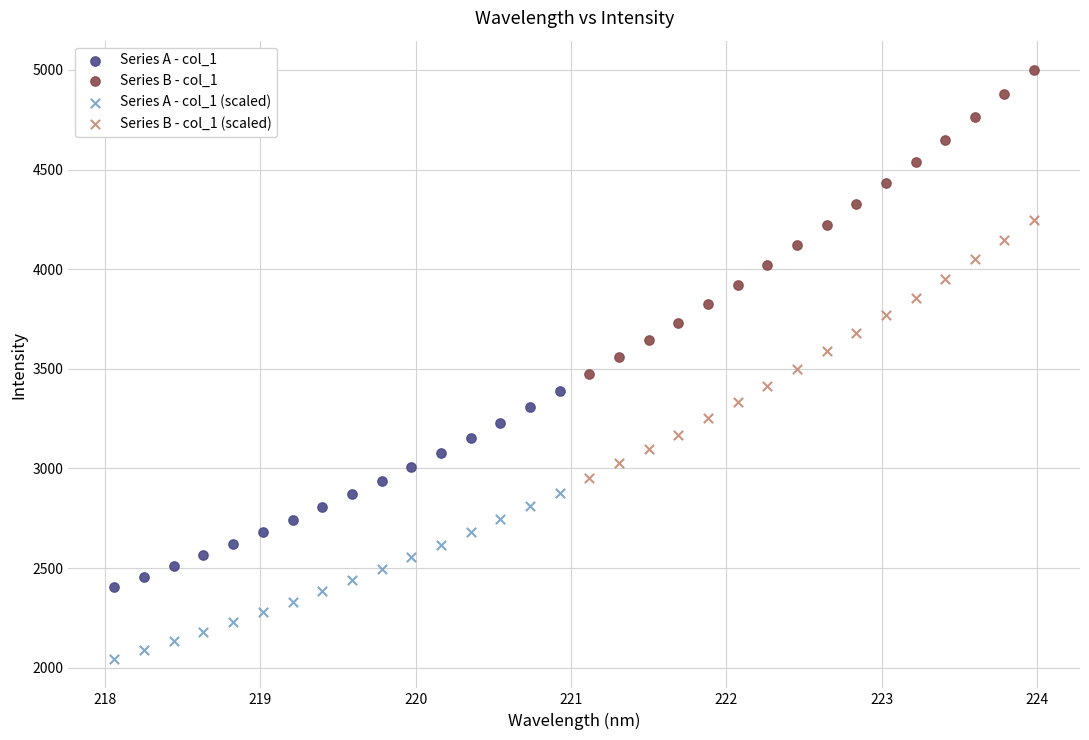

What are all the series names shown in the legend?

Series A - col_1, Series B - col_1, Series A - col_1 (scaled), Series B - col_1 (scaled)